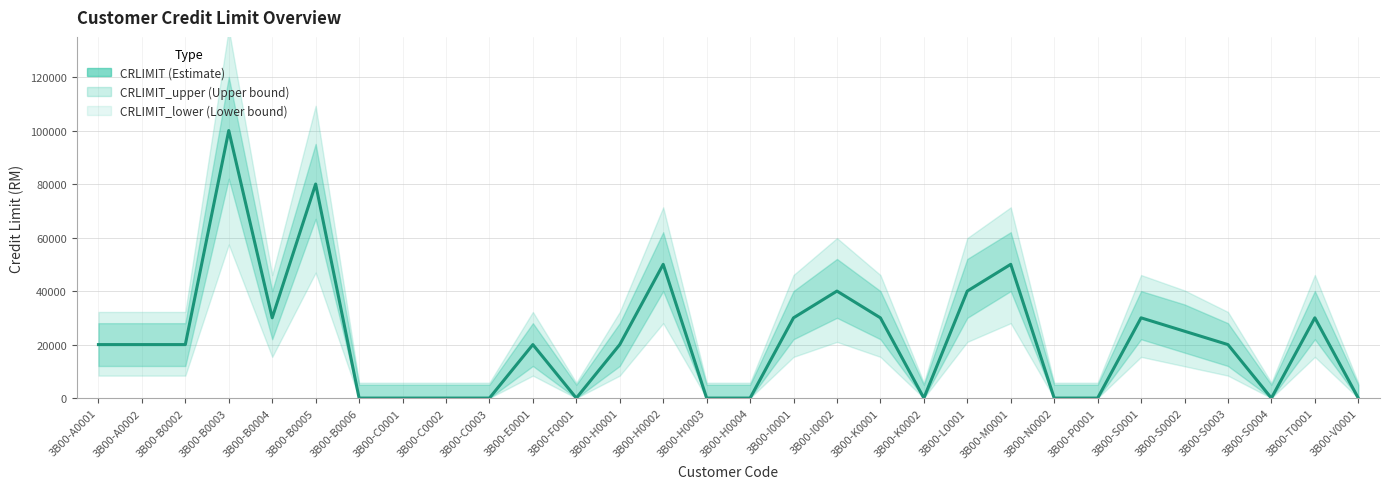

How many points are lower than both their immediate neighbors (excluding endpoints)?

4